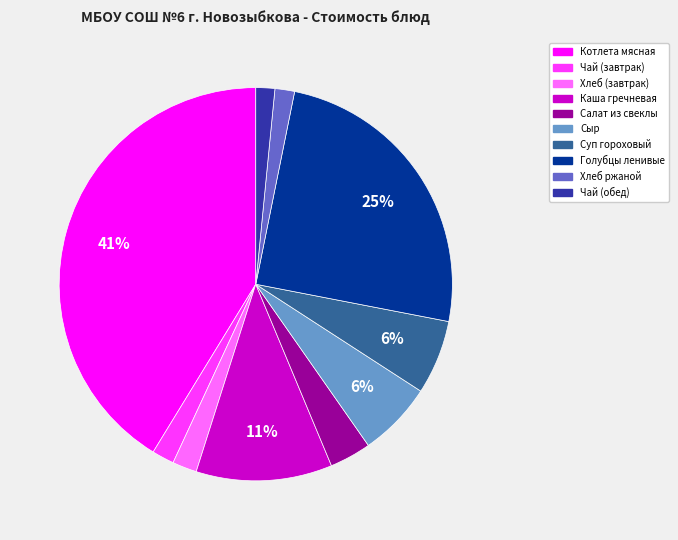

How many segments does this pie chart have?

10